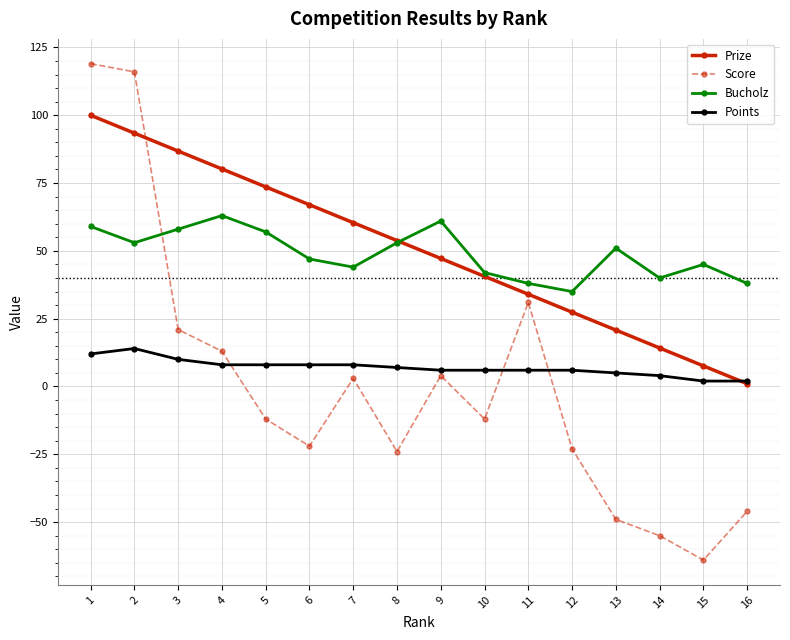

Rank the series by their maximum value, from highest to lowest.

Score, Prize, Bucholz, Points